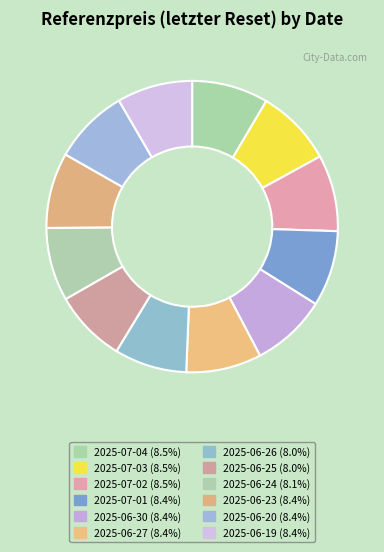

To the nearest percent, what is the combined percentage of 2025-06-30 and 2025-06-23?

17%